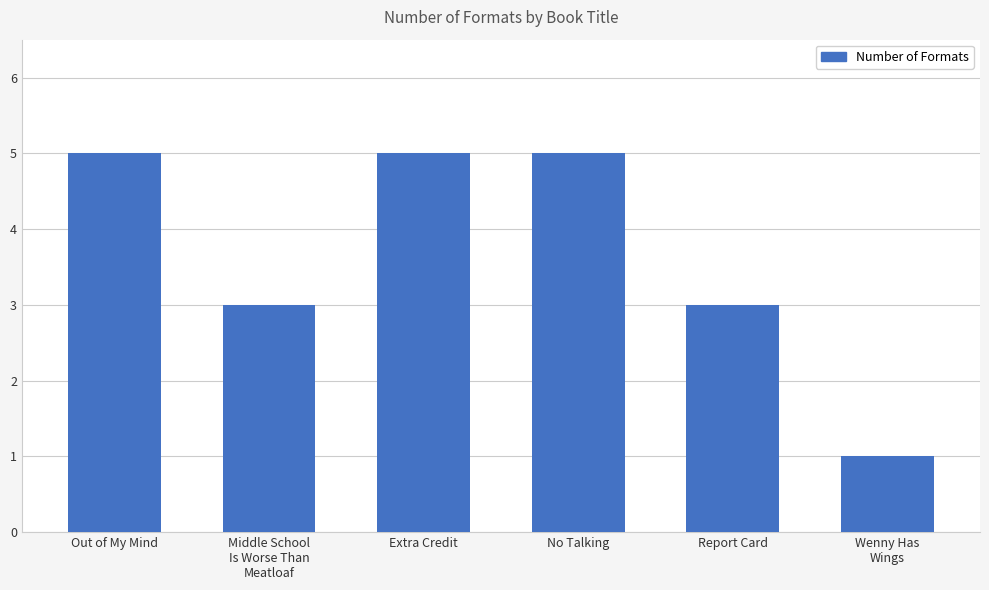

Is it true that the value at Extra Credit is 8?

False